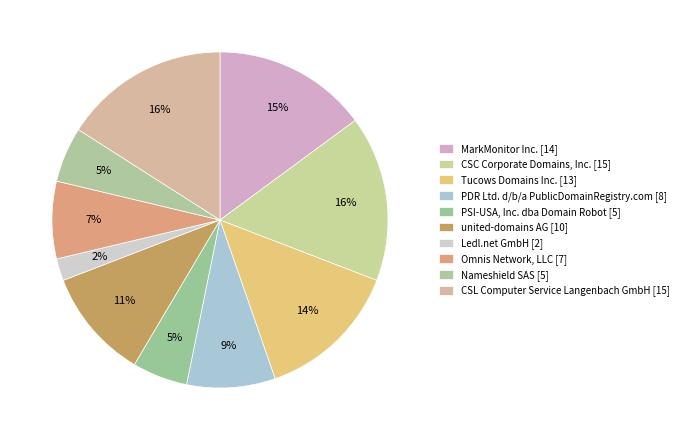

Is it true that PSI-USA, Inc. dba Domain Robot is 5% of the pie?

True